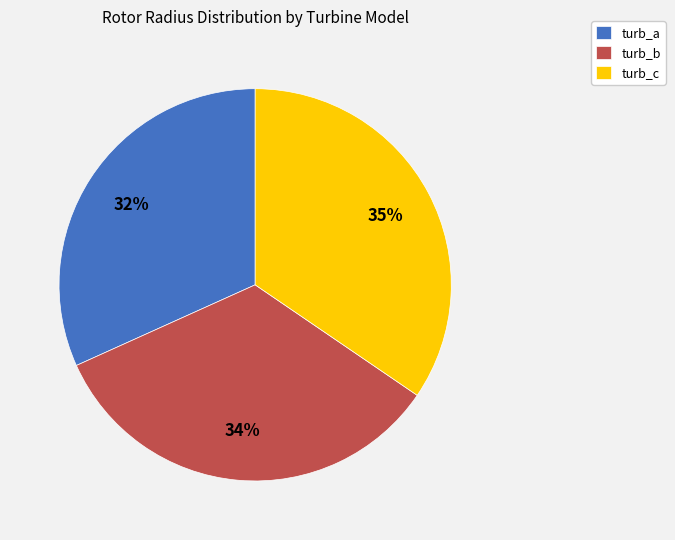

To the nearest percent, what is the difference between the largest and smallest slice percentages?

3%